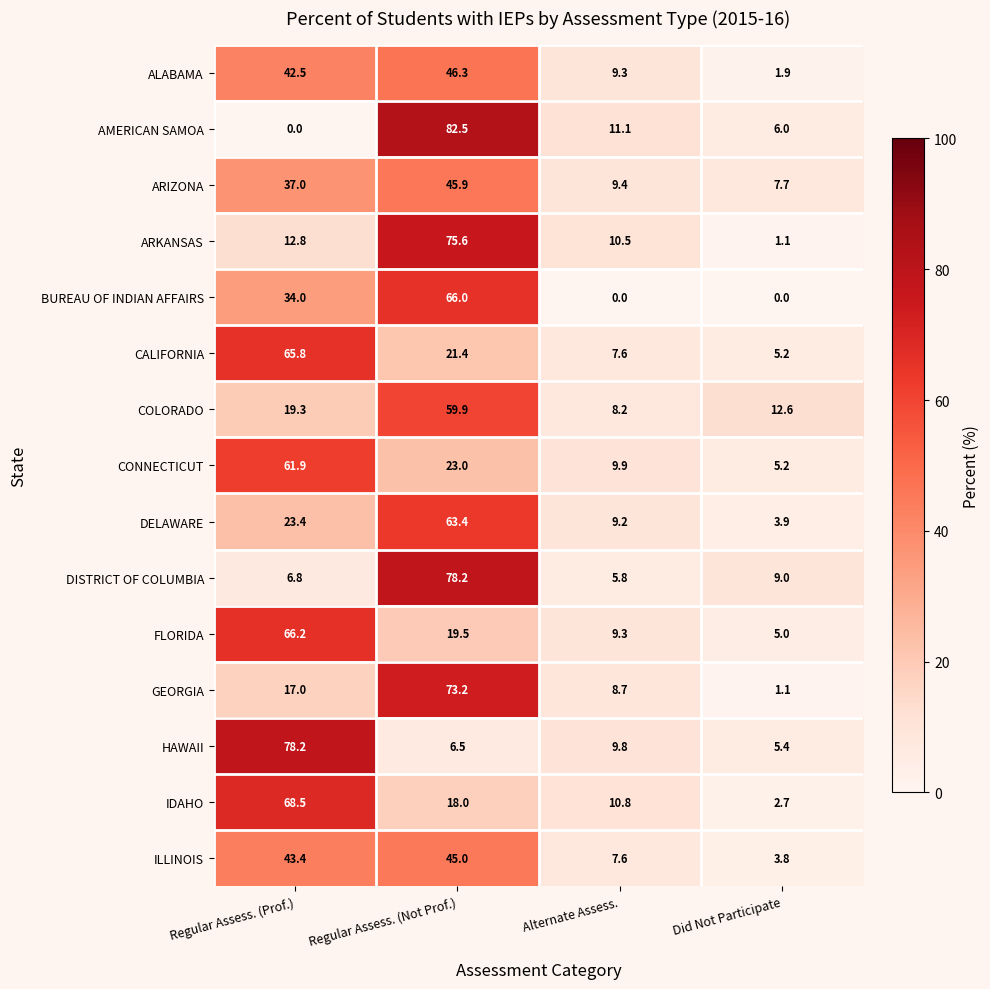

At which label does ARKANSAS first exceed 12?

Regular Assess. (Prof.)